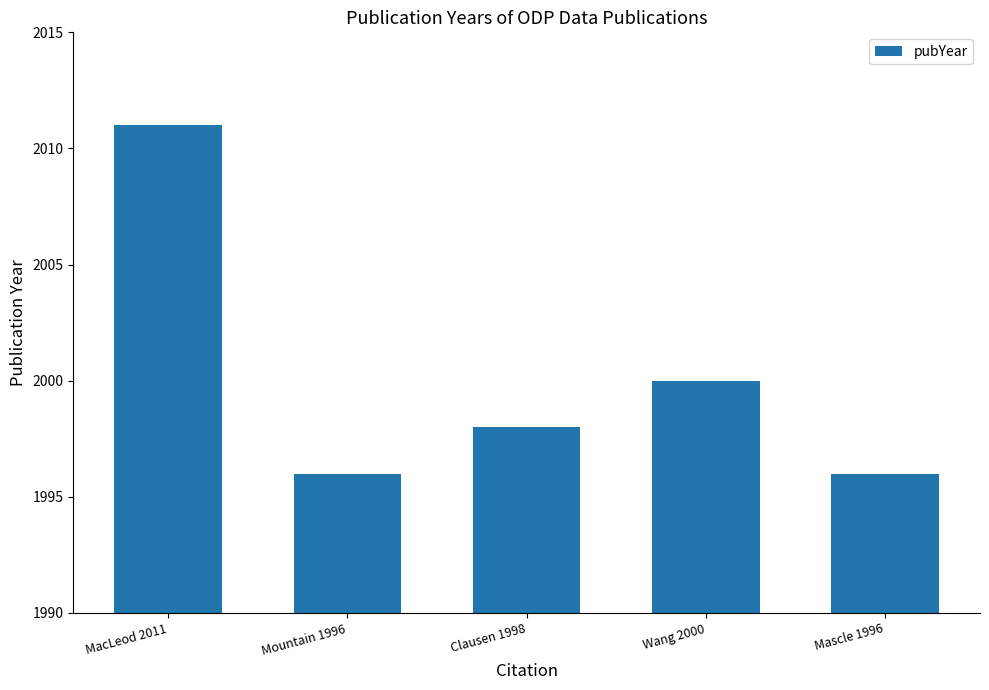

What is the change in value from Wang 2000 to Mascle 1996?

-4